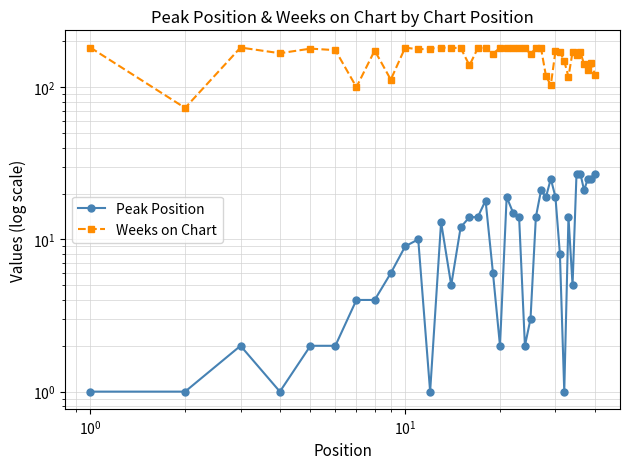

True or false: Weeks on Chart and Peak Position cross at least once.

False